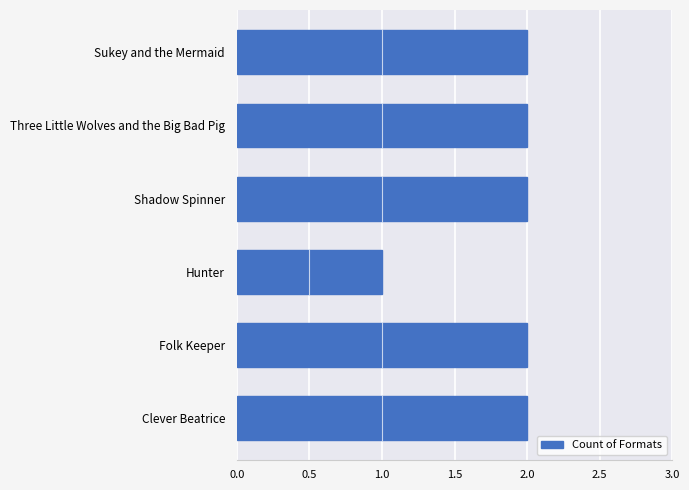

How many distinct data groups are displayed?

1